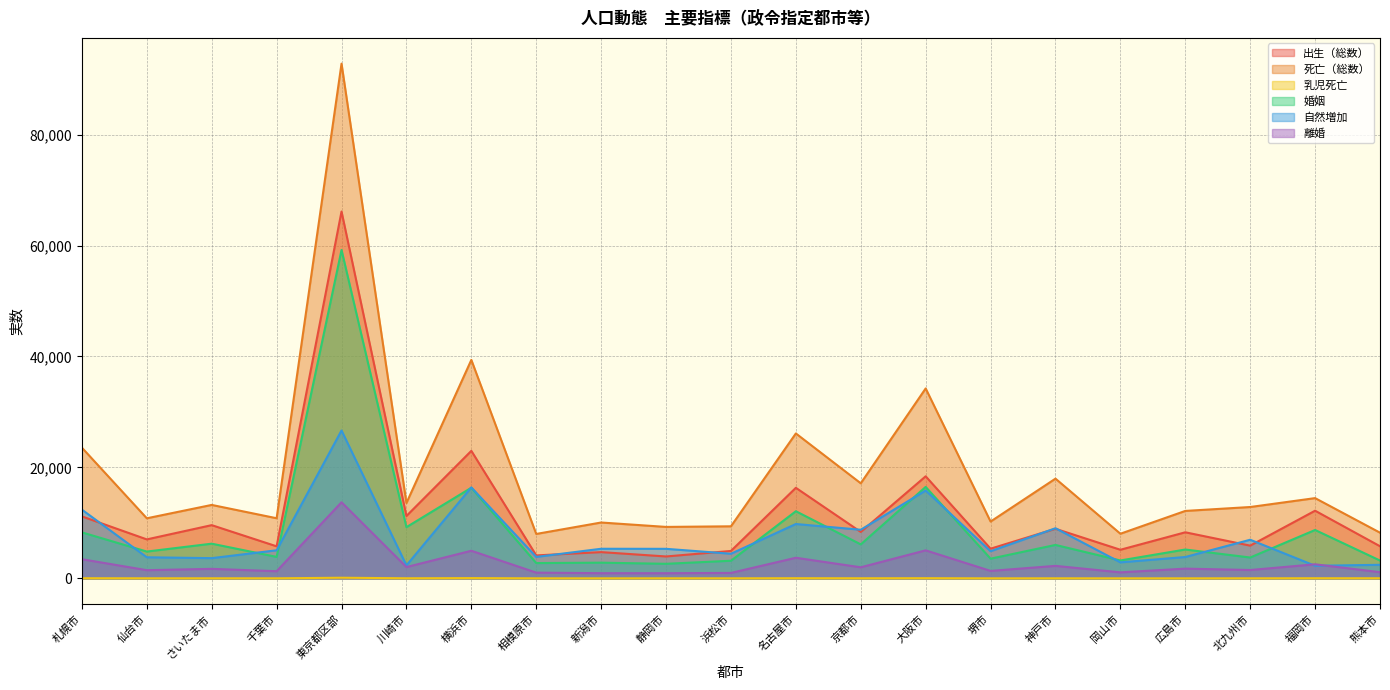

The 婚姻 series shows 2616 at 広島市. True or false?

False